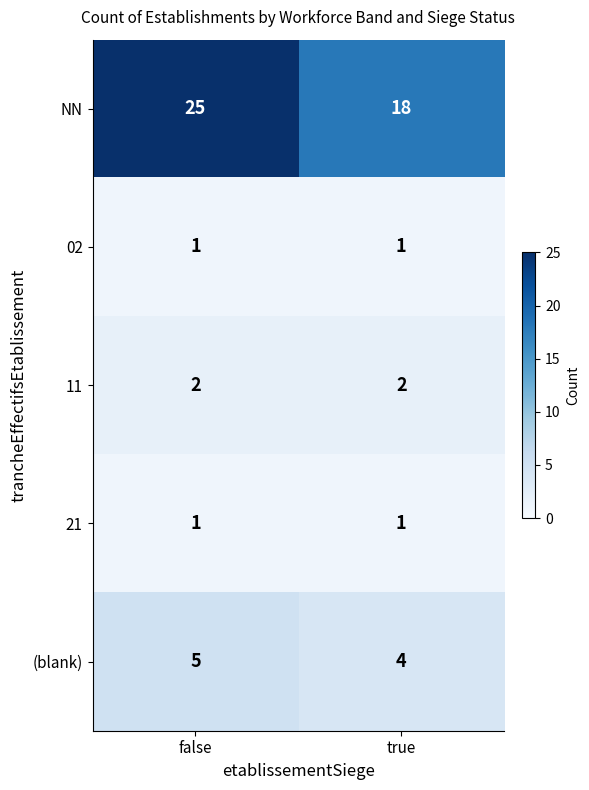

What is the sum of the NN values at false and true?

43